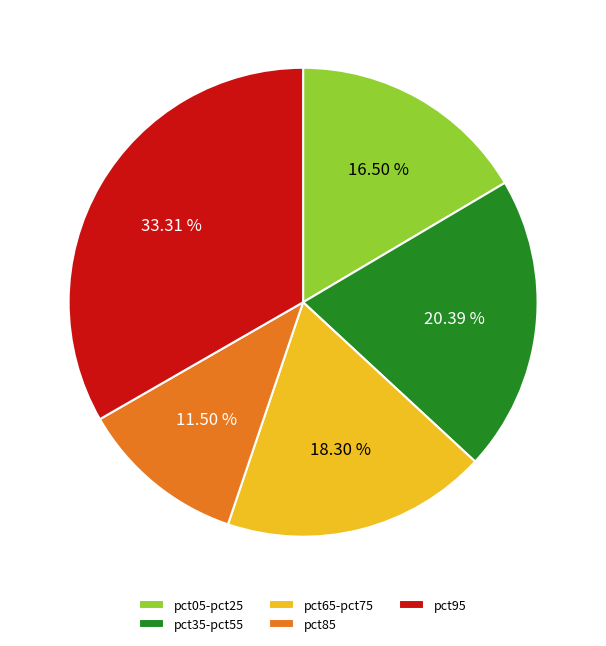

How many slices are in this pie chart?

5